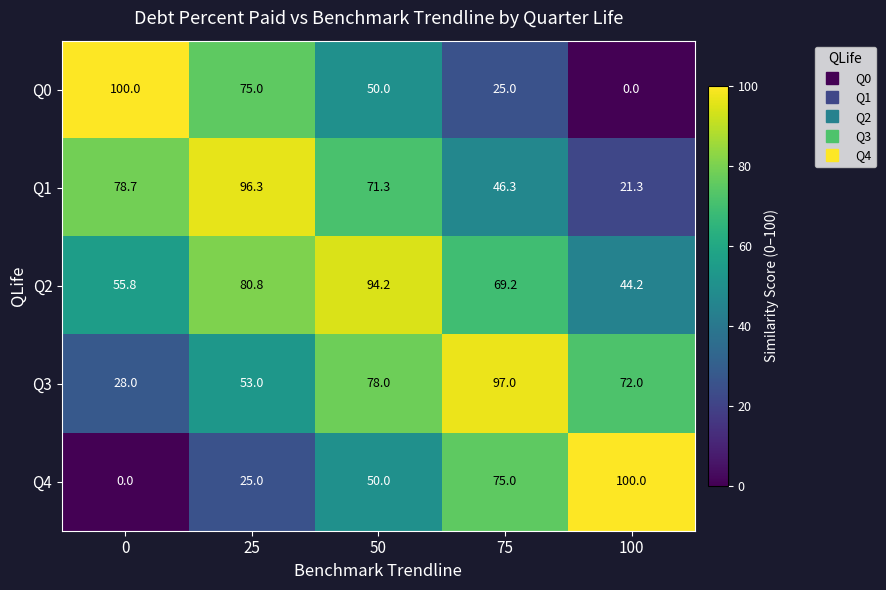

At which category is the sum across all series the highest?

50